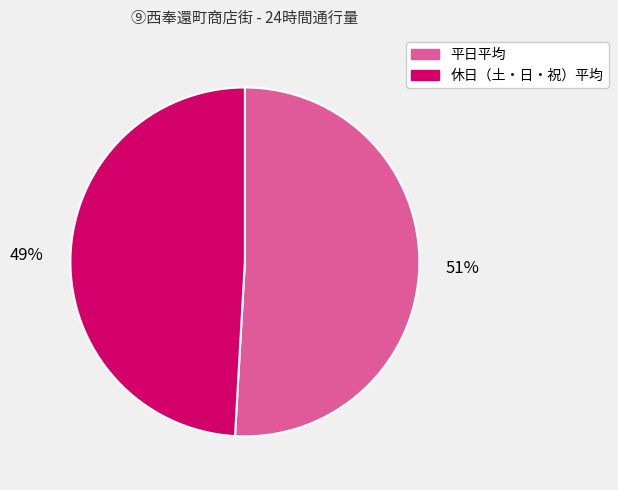

What is the ratio of the value at 休日（土・日・祝）平均 to the value at 平日平均?

1.0